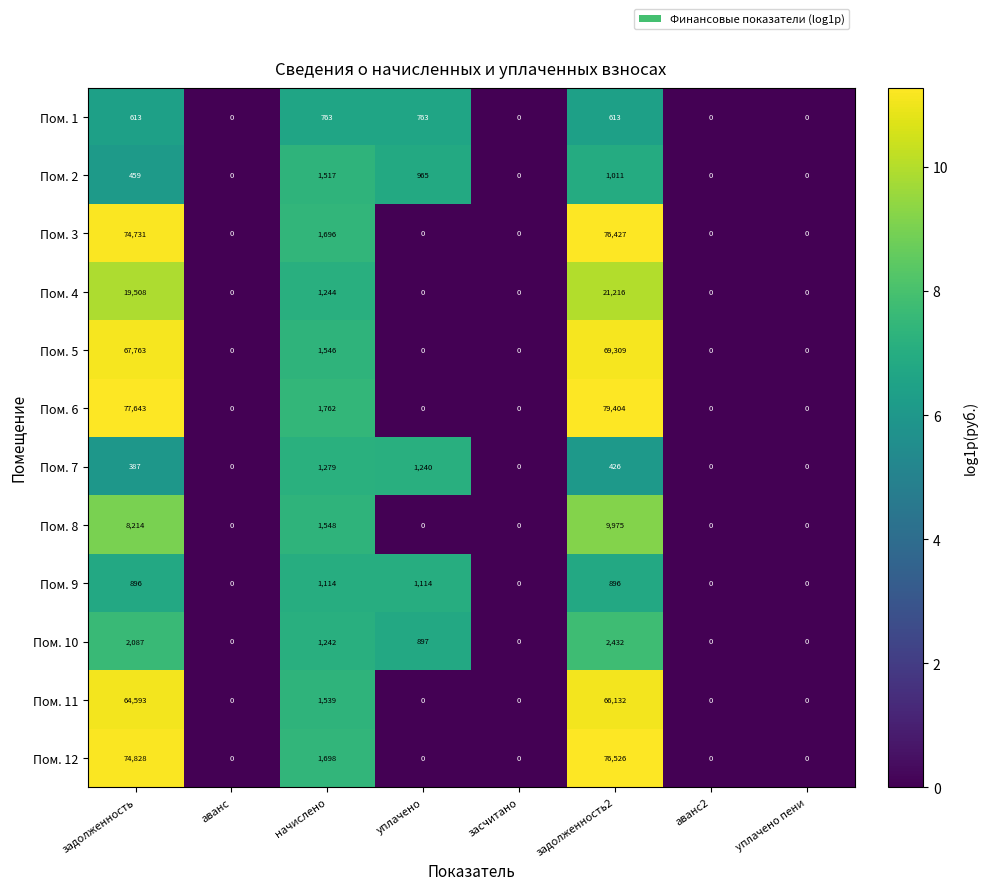

How many values in Пом. 3 are above zero?

3